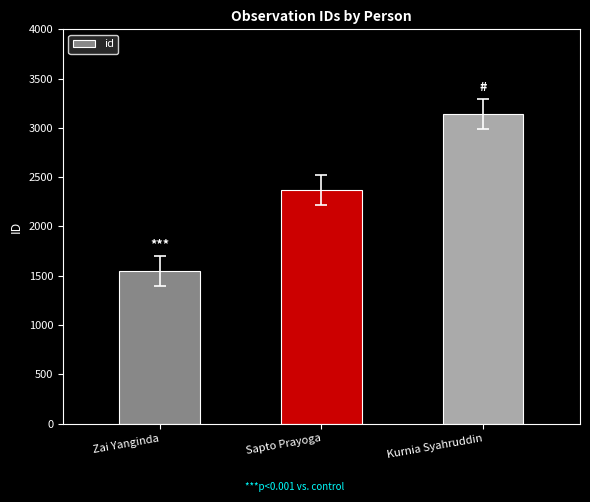

What is the maximum value shown in the chart?

3142